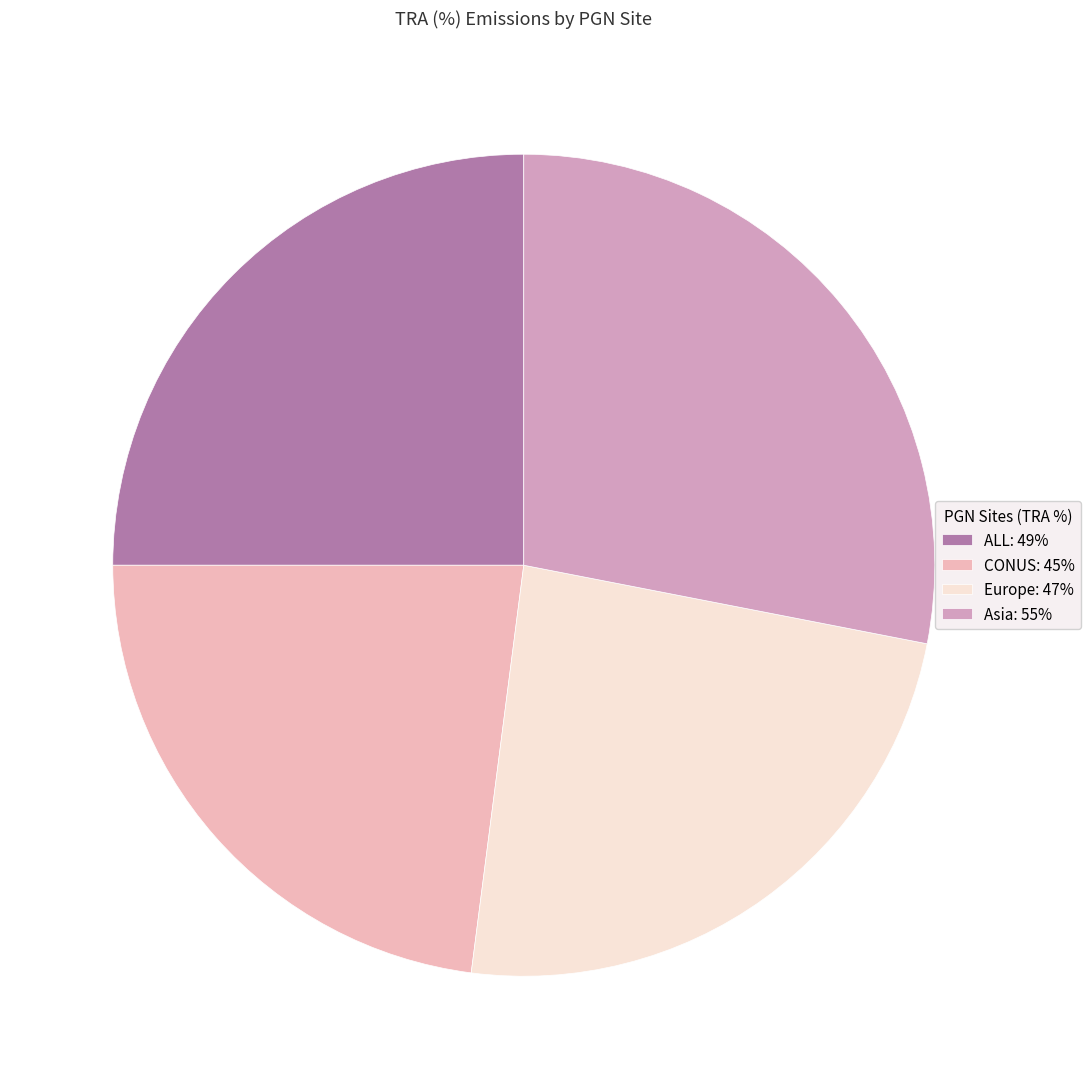

The ALL slice represents 12% of the pie. True or false?

False